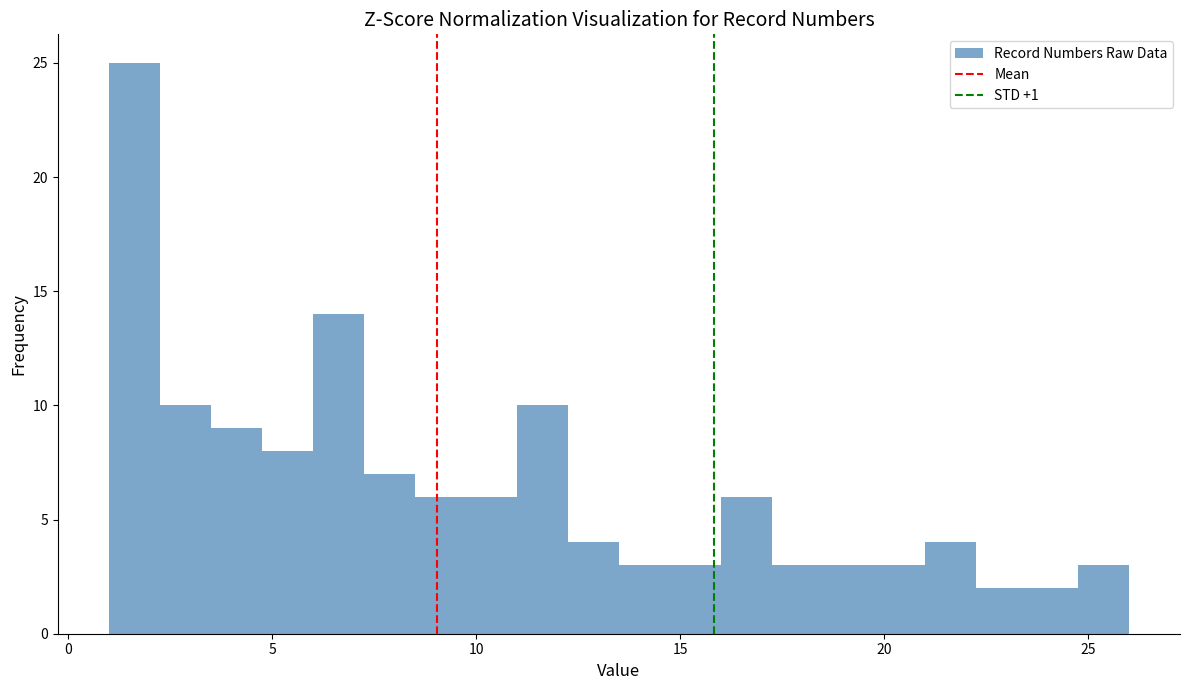

Read against the x-axis, roughly where is the centre of the tallest bar?

1.5